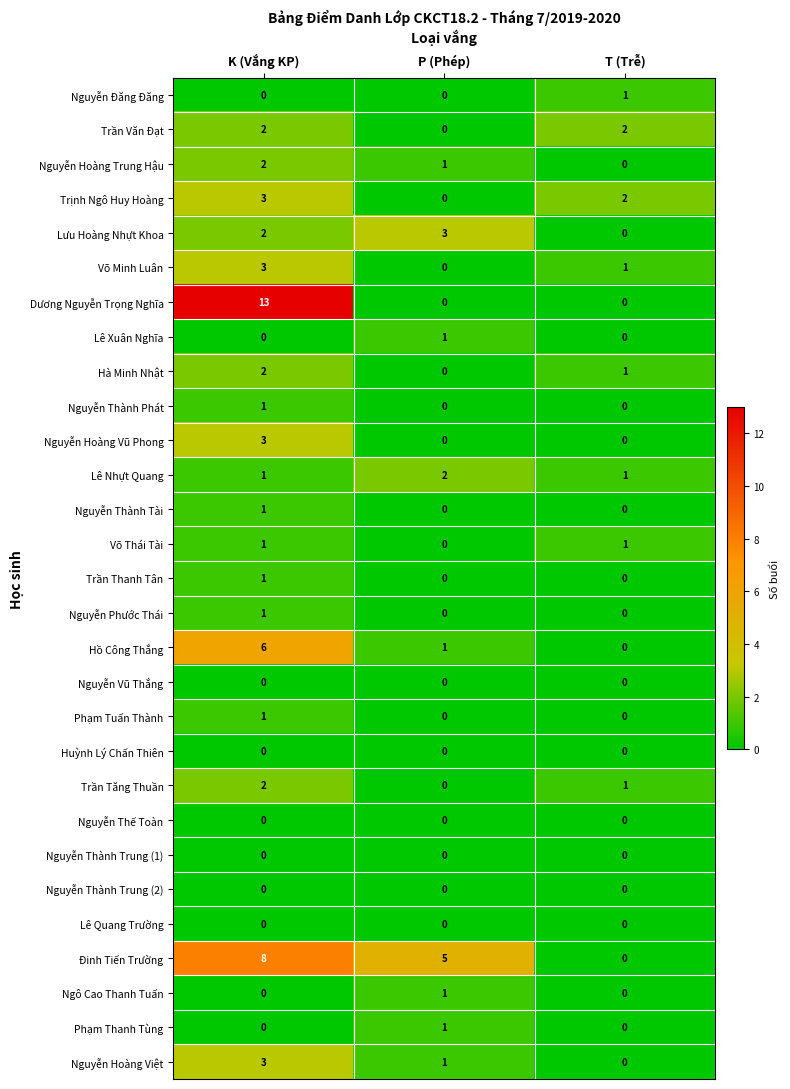

How many values in the Ngô Cao Thanh Tuấn series exceed 0?

1